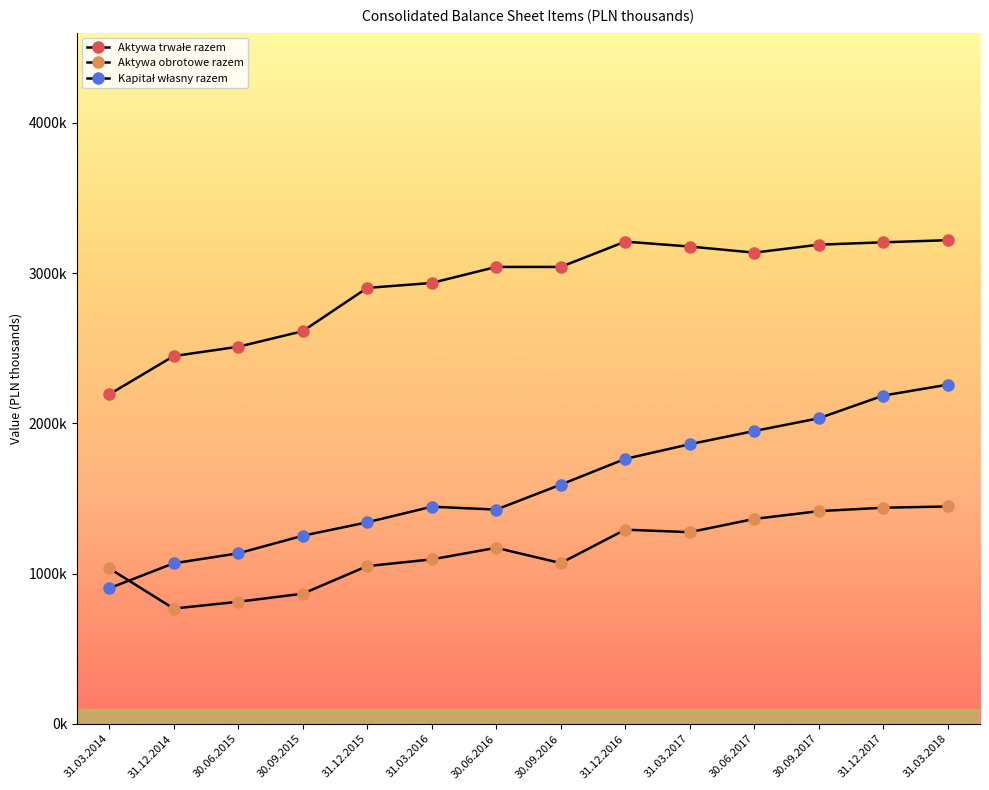

Which category has the highest value in the Aktywa trwałe razem series?

31.03.2018